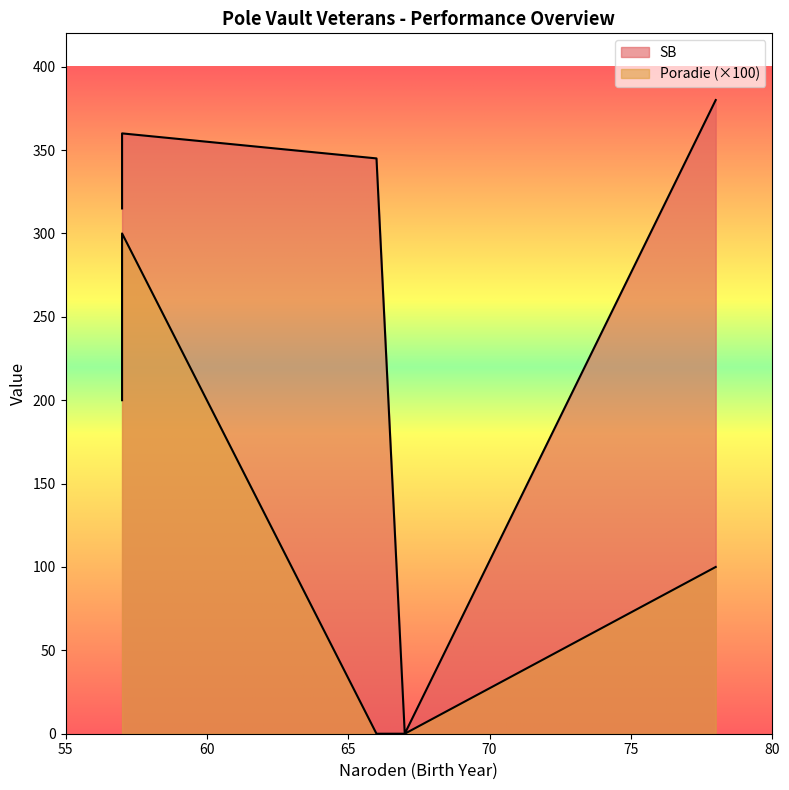

What is the approximate value of Poradie at 57?

3